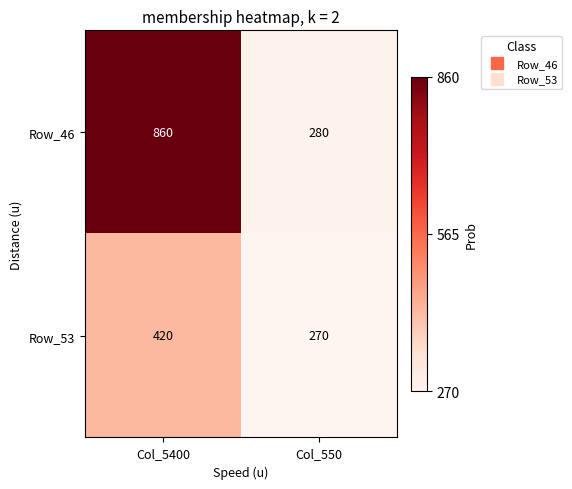

Is it true that Row_46 equals 860 at Col_5400?

True